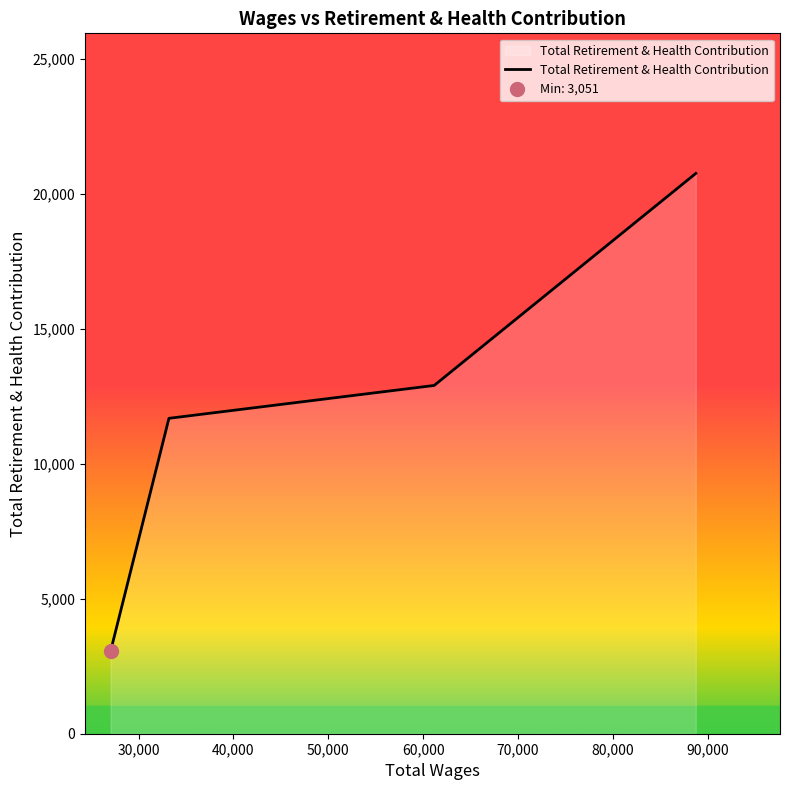

What is the minimum value shown in the chart?

3051